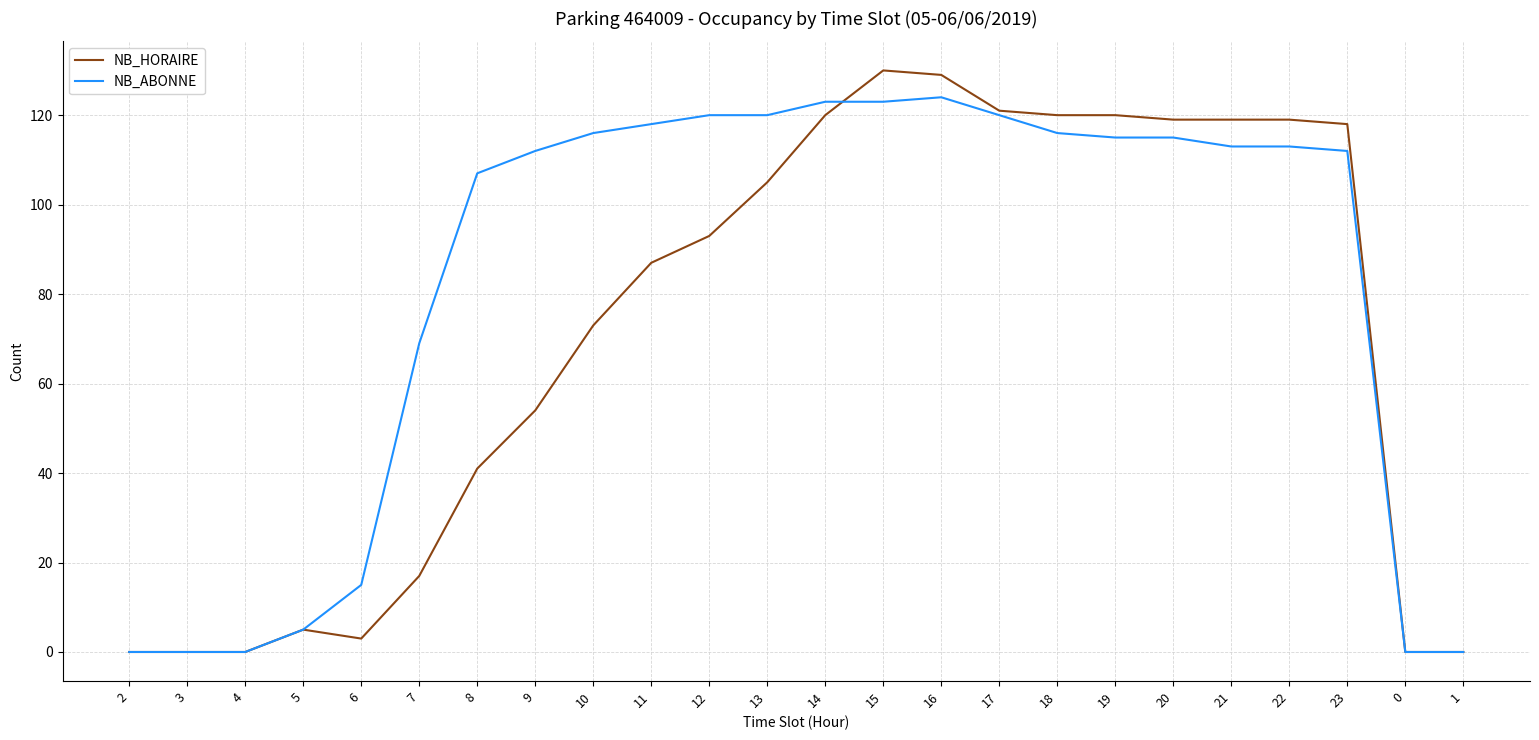

What is the greatest value displayed?

130